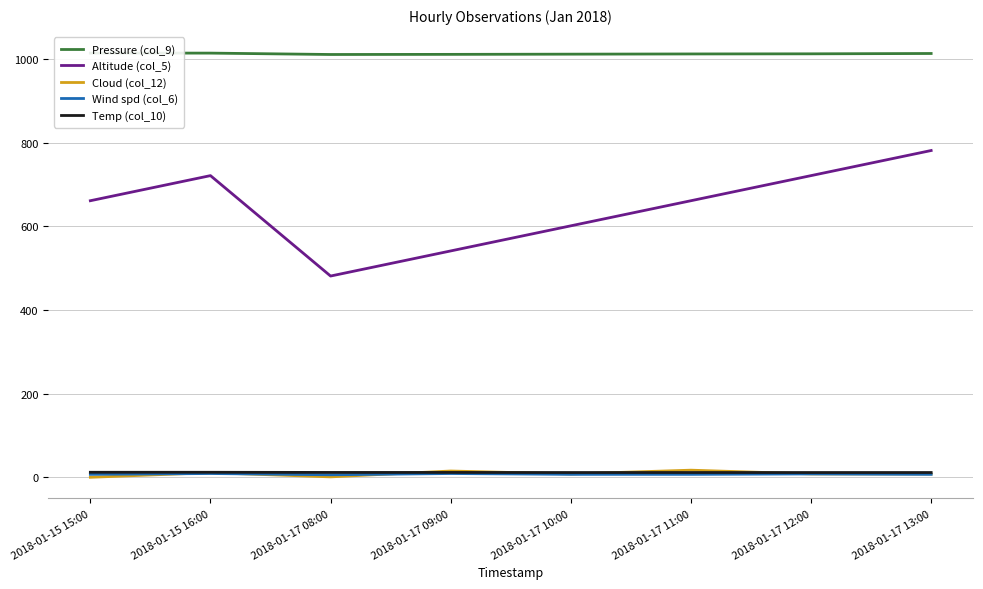

At how many categories does at least one series exceed 190?

8